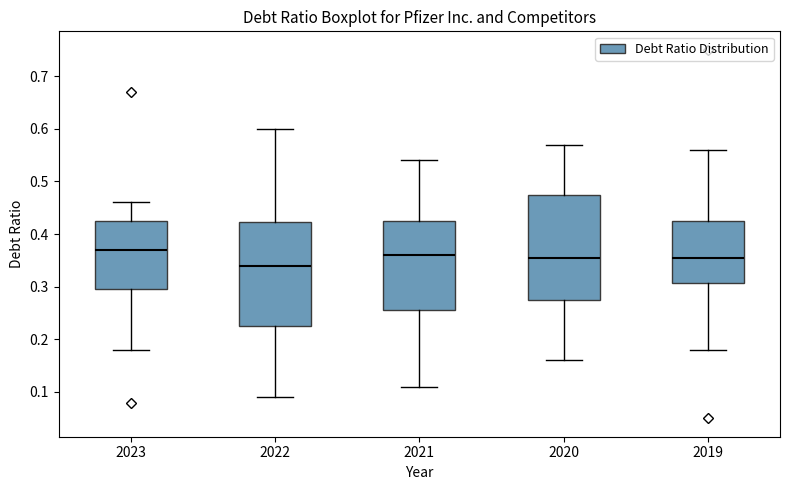

Which box's median line is the lowest?

2022